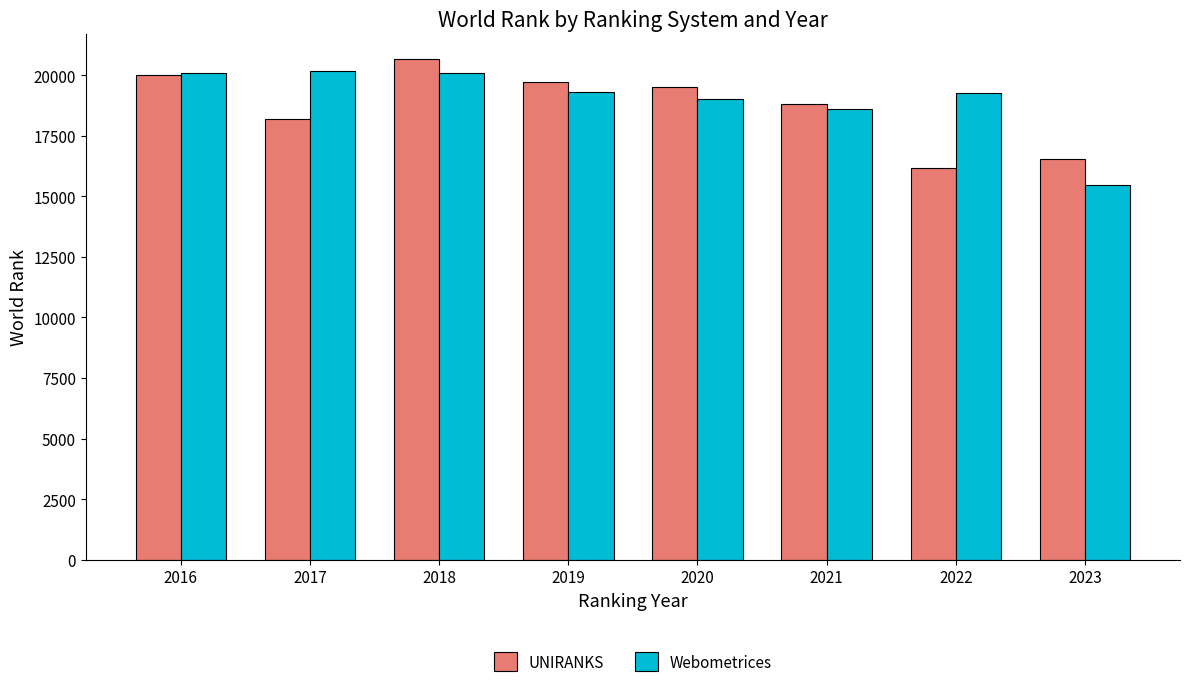

How many data points in UNIRANKS are less than 19503?

4